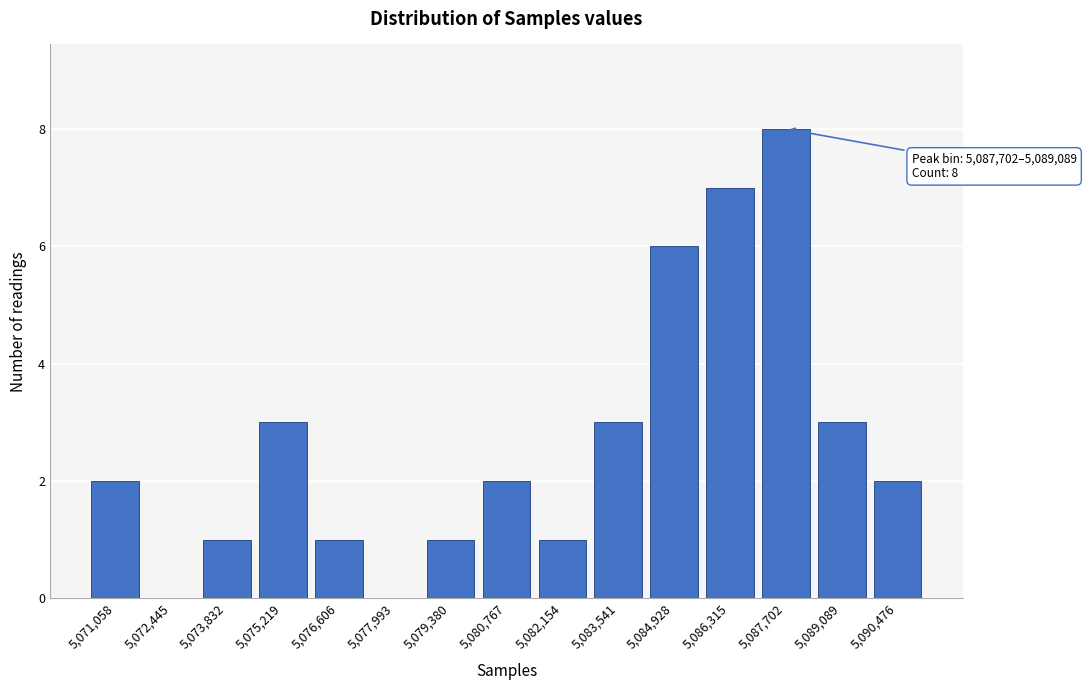

Reading left to right, extract all data points from this chart.

5,071,058=2	5,072,445=0	5,073,832=1	5,075,219=3	5,076,606=1	5,077,993=0	5,079,380=1	5,080,767=2	5,082,154=1	5,083,541=3	5,084,928=6	5,086,315=7	5,087,702=8	5,089,089=3	5,090,476=2